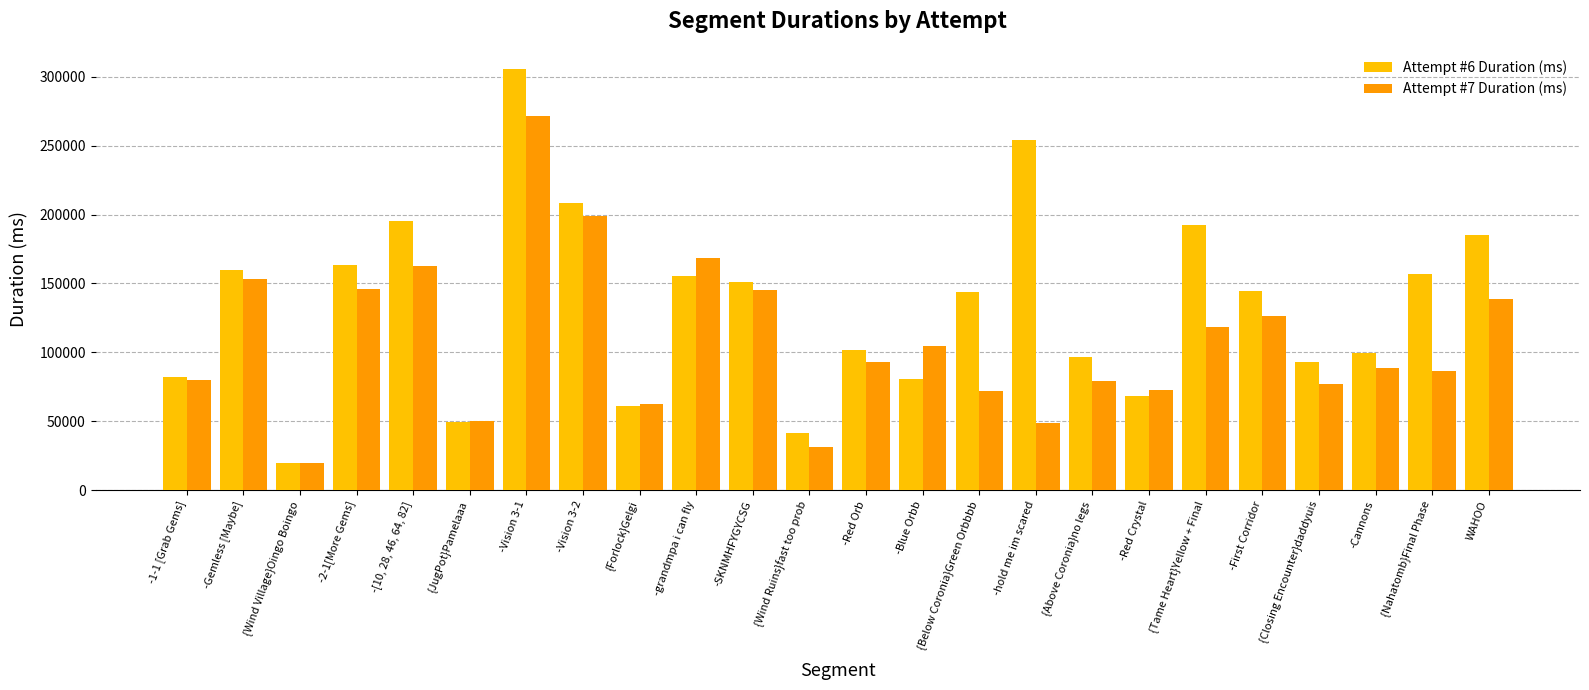

Which series has the largest total across all categories?

Attempt #6 Duration (ms)